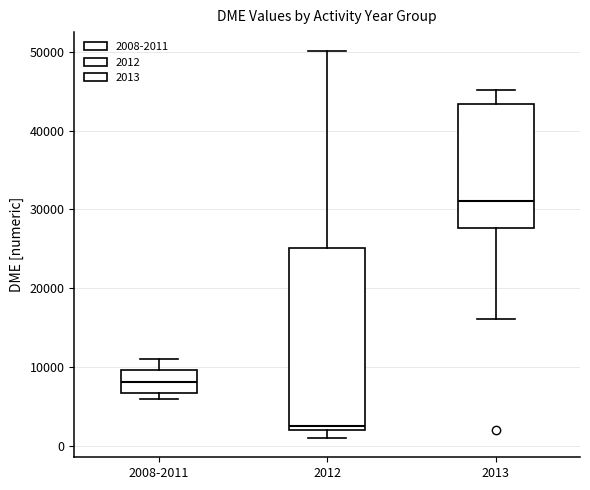

Reading left to right, read every box against the y-axis: the position of its median line, the range the box covers, and the ends of its whiskers. The values are not printed on the chart, so give them approximately, as read against the axis.

2008-2011: median 8000, box 7000 to 10000, whiskers 6000 to 11000
2012: median 3000, box 2000 to 25000, whiskers 1000 to 50000
2013: median 31000, box 28000 to 43000, whiskers 16000 to 45000